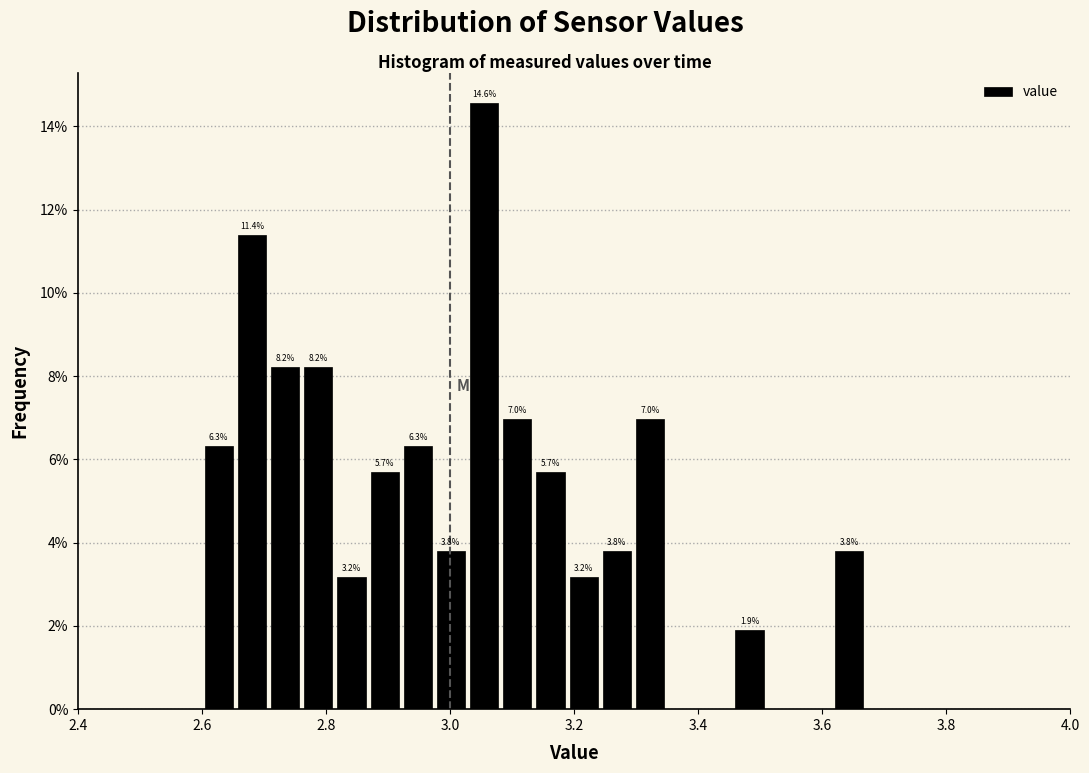

Read against the x-axis, roughly where is the centre of the tallest bar?

3.06